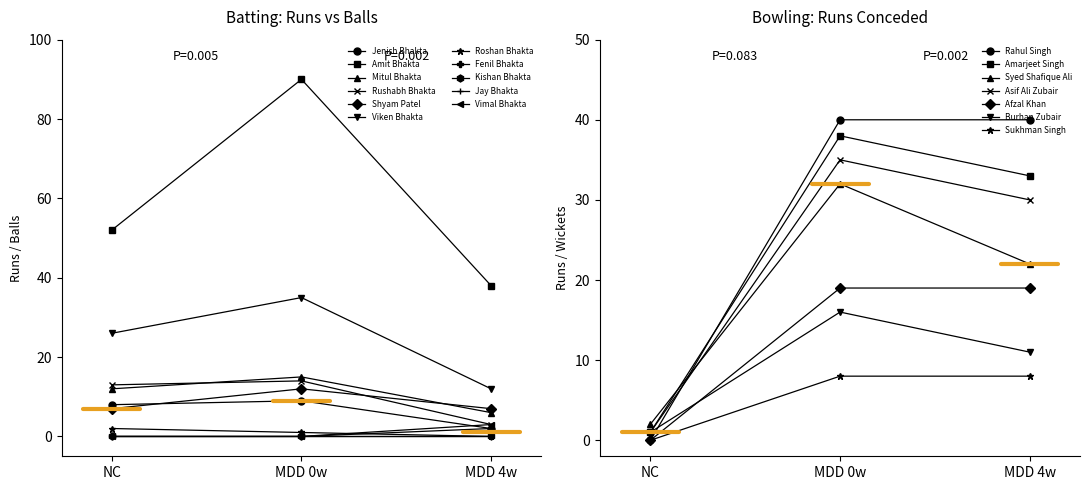

What is the difference between the highest and lowest values at Roshan Bhakta?

1